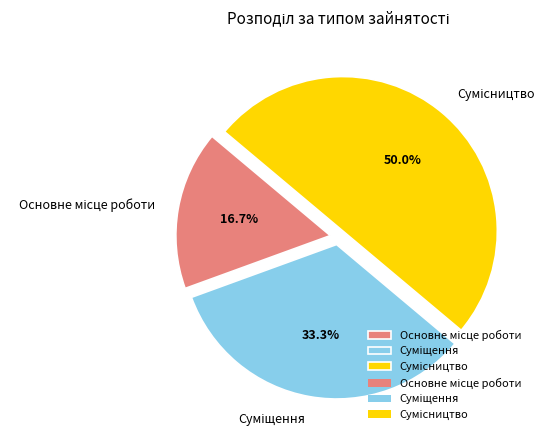

Does any single category account for the majority?

No